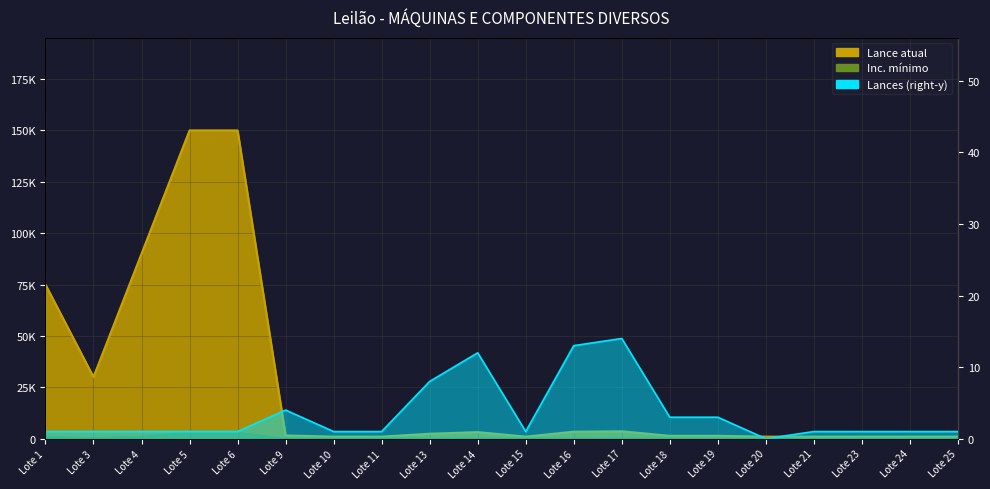

True or false: Lance atual and Inc. minimo cross at least once.

False